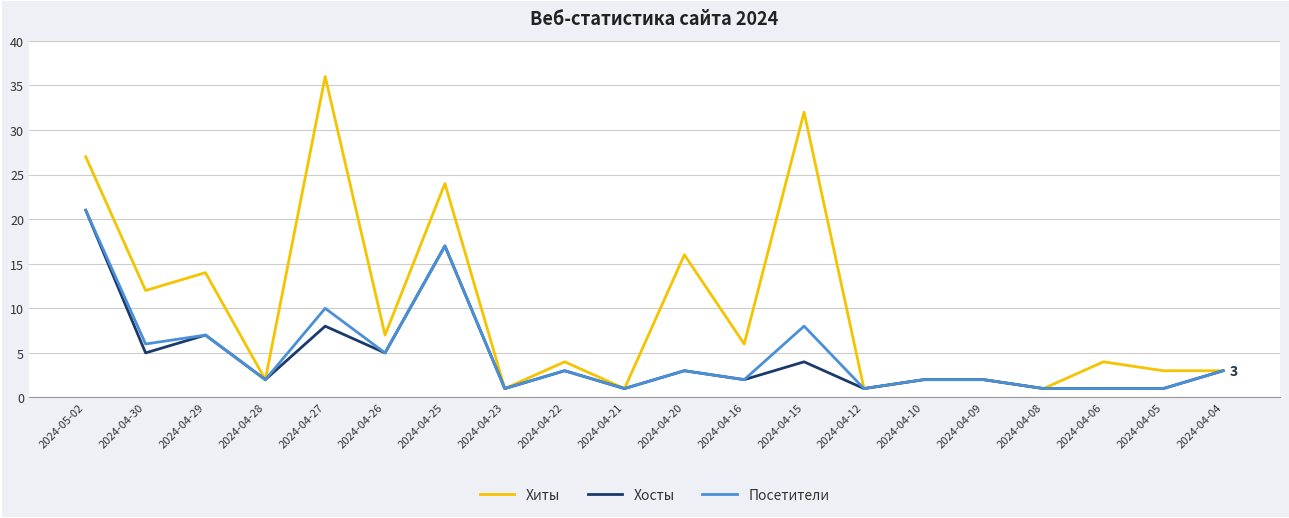

Reading left to right, extract all data points from this chart.

Хиты: 2024-05-02=27	2024-04-30=12	2024-04-29=14	2024-04-28=2	2024-04-27=36	2024-04-26=7	2024-04-25=24	2024-04-23=1	2024-04-22=4	2024-04-21=1	2024-04-20=16	2024-04-16=6	2024-04-15=32	2024-04-12=1	2024-04-10=2	2024-04-09=2	2024-04-08=1	2024-04-06=4	2024-04-05=3	2024-04-04=3
Хосты: 2024-05-02=21	2024-04-30=5	2024-04-29=7	2024-04-28=2	2024-04-27=8	2024-04-26=5	2024-04-25=17	2024-04-23=1	2024-04-22=3	2024-04-21=1	2024-04-20=3	2024-04-16=2	2024-04-15=4	2024-04-12=1	2024-04-10=2	2024-04-09=2	2024-04-08=1	2024-04-06=1	2024-04-05=1	2024-04-04=3
Посетители: 2024-05-02=21	2024-04-30=6	2024-04-29=7	2024-04-28=2	2024-04-27=10	2024-04-26=5	2024-04-25=17	2024-04-23=1	2024-04-22=3	2024-04-21=1	2024-04-20=3	2024-04-16=2	2024-04-15=8	2024-04-12=1	2024-04-10=2	2024-04-09=2	2024-04-08=1	2024-04-06=1	2024-04-05=1	2024-04-04=3